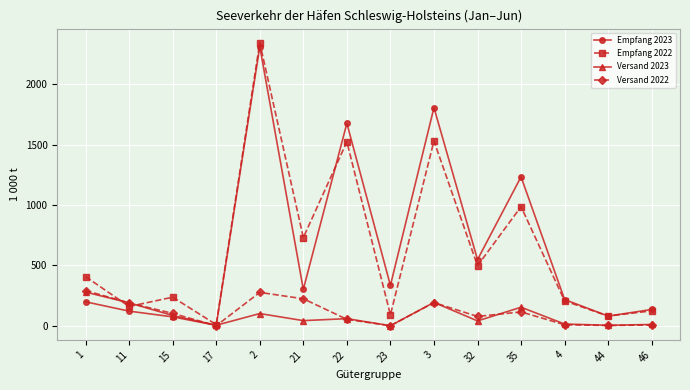

At which label is Versand 2022 closest to 145?

35